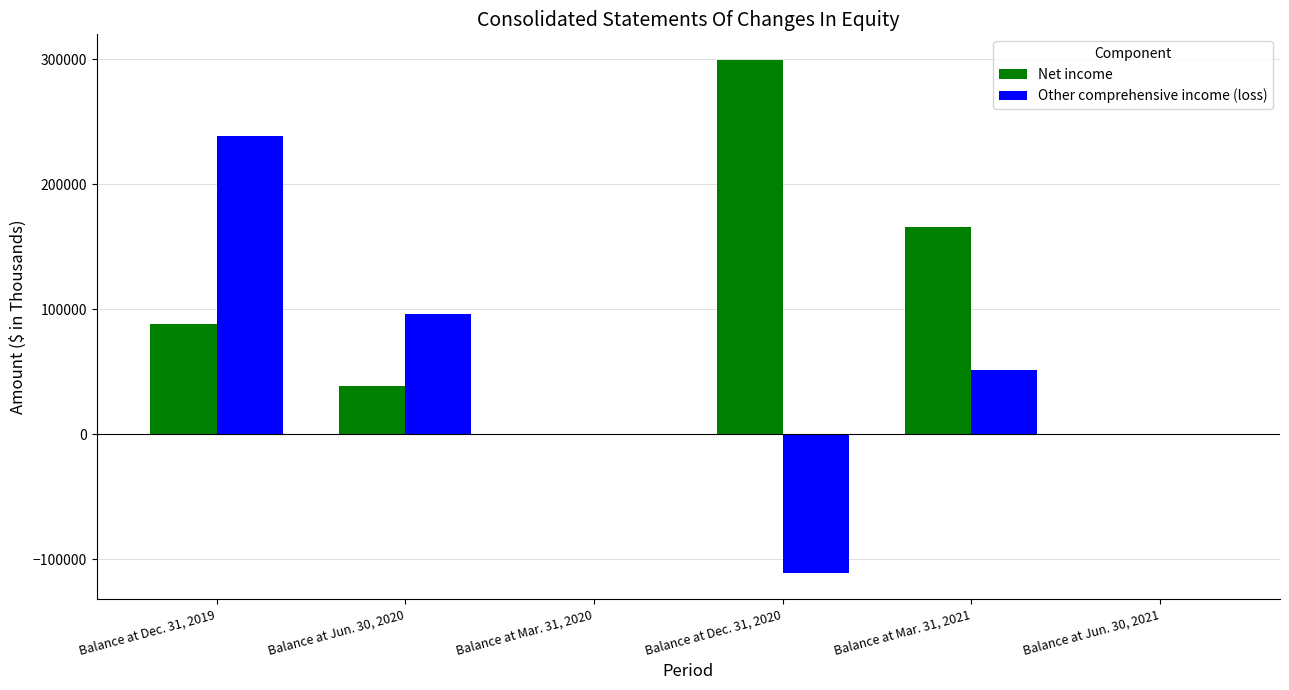

Between Balance at Jun. 30, 2020 and Balance at Mar. 31, 2020, which series saw the biggest shift?

Other comprehensive income (loss)